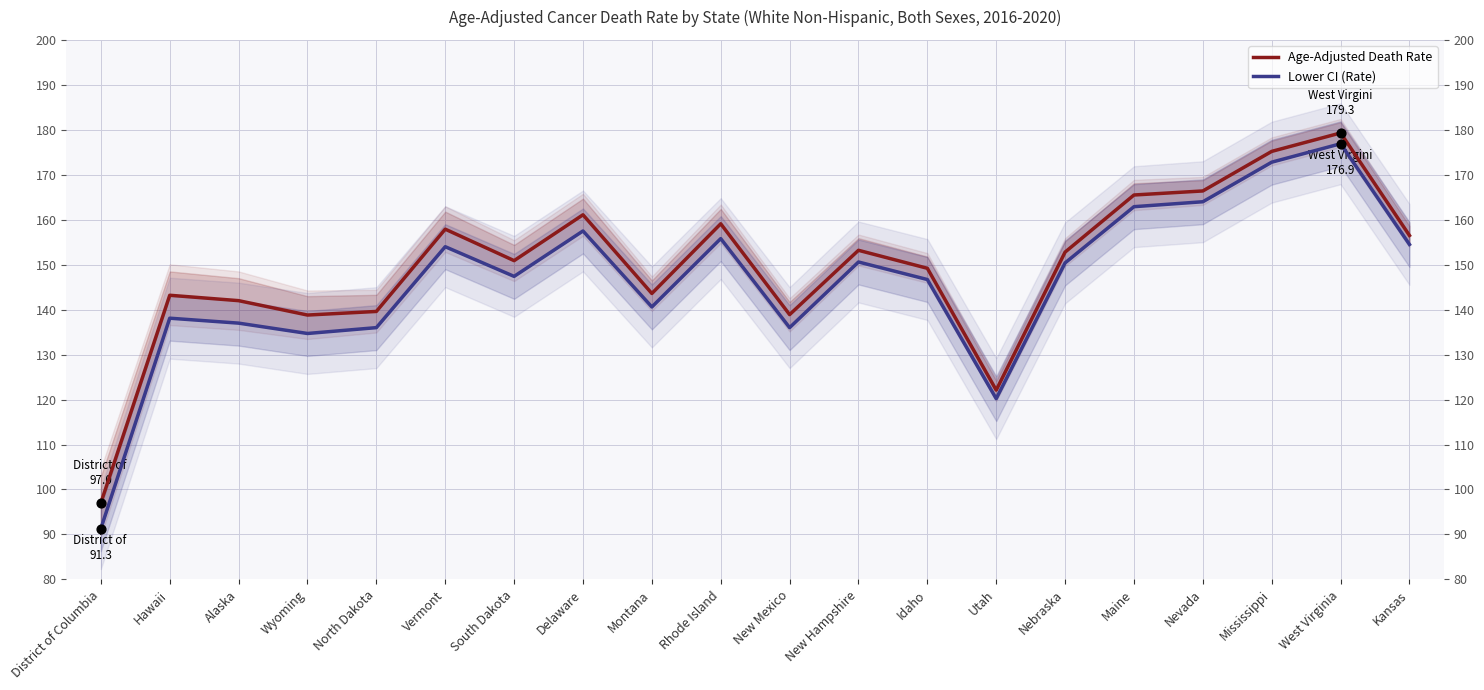

What is the total value across all series at Montana?

284.2